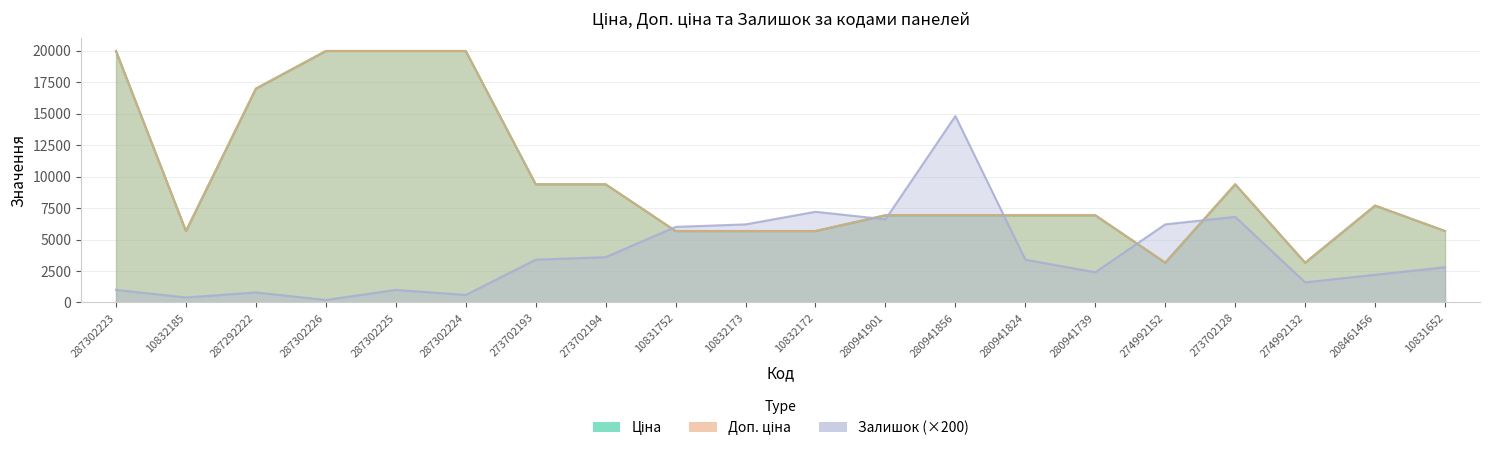

Rank the series by their maximum value, from lowest to highest.

Залишок, Ціна, Доп. ціна